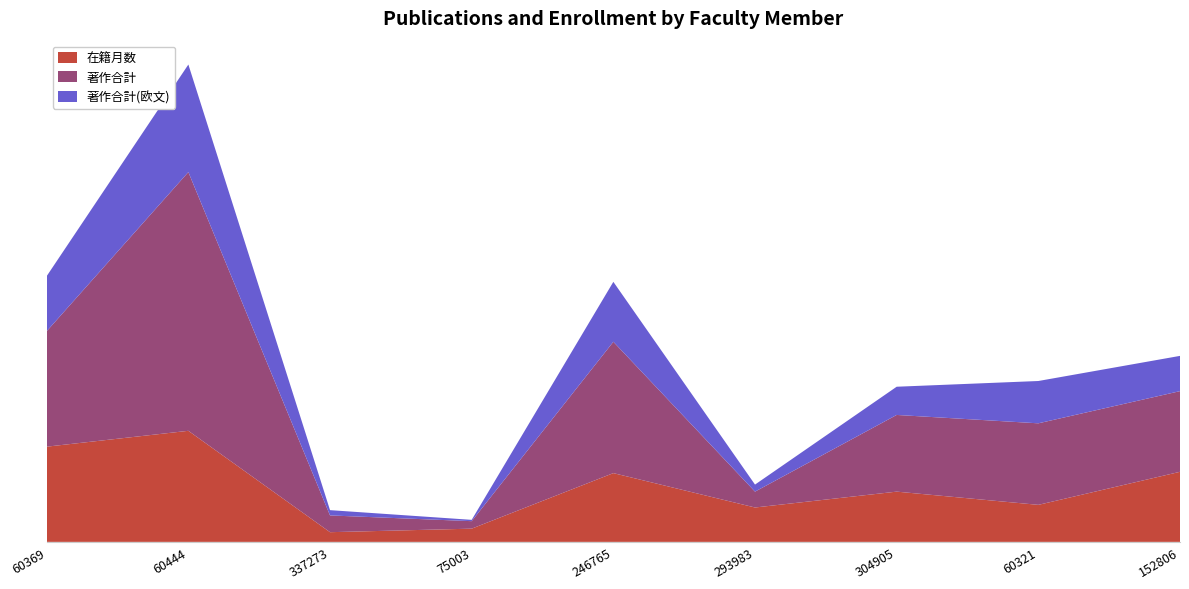

Reading left to right, list all the values displayed in this chart.

在籍月数: 60369=216	60444=252	337273=22	75003=30	246765=156	293983=78	304905=114	60321=84	152806=159
著作合計: 60369=262	60444=587	337273=38	75003=17	246765=298	293983=36	304905=174	60321=185	152806=183
著作合計(欧文): 60369=125	60444=244	337273=12	75003=3	246765=136	293983=16	304905=64	60321=96	152806=80